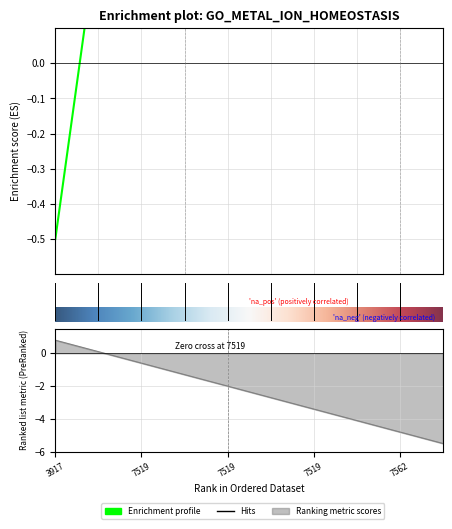

What is the difference between the maximum and minimum values?

0.9